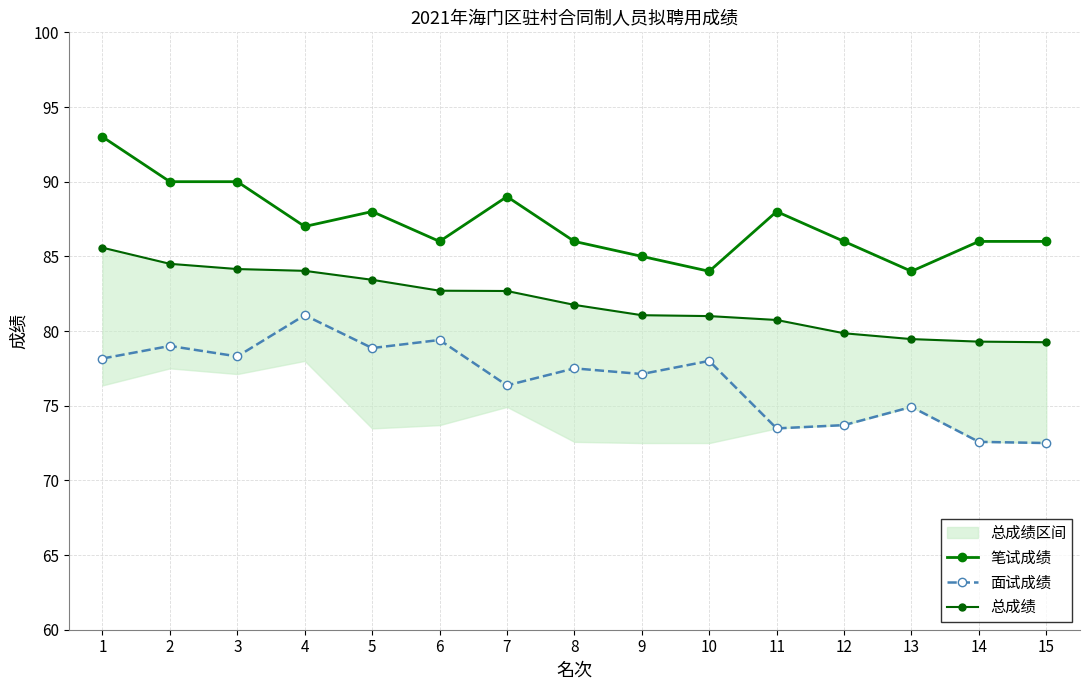

The 笔试成绩 series shows 148.6 at 5. True or false?

False